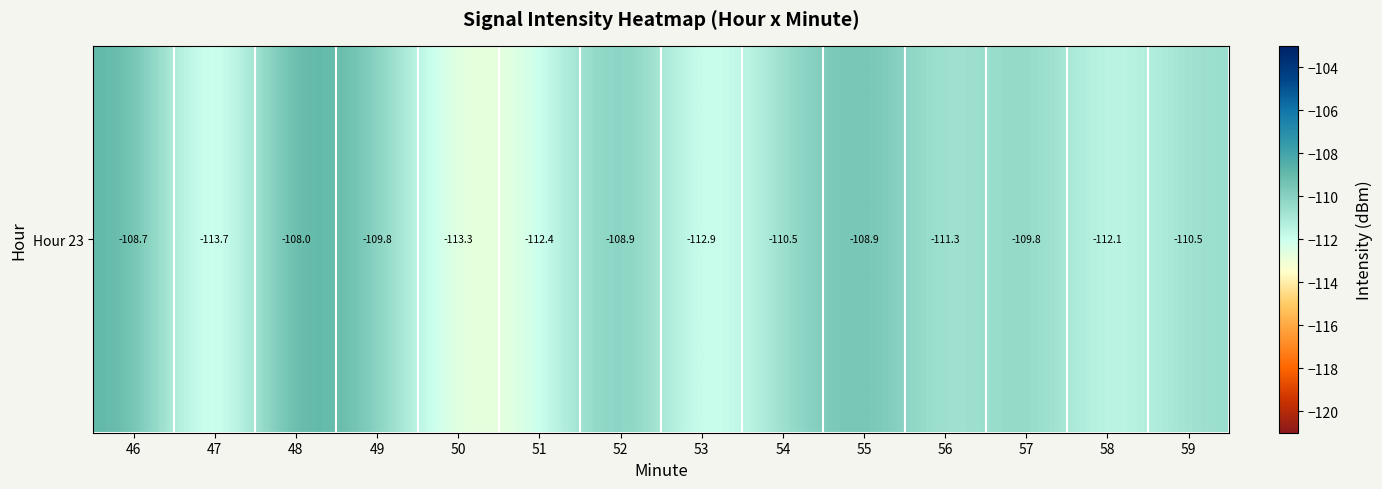

What is the average value?

-110.8